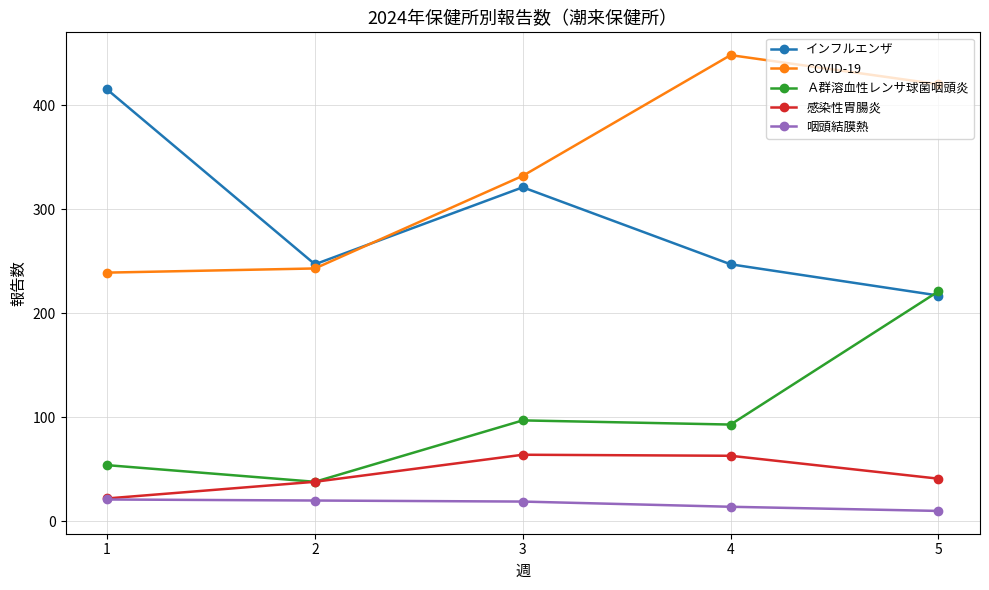

What is the sum of all Ａ群溶血性レンサ球菌咽頭炎 values?

503